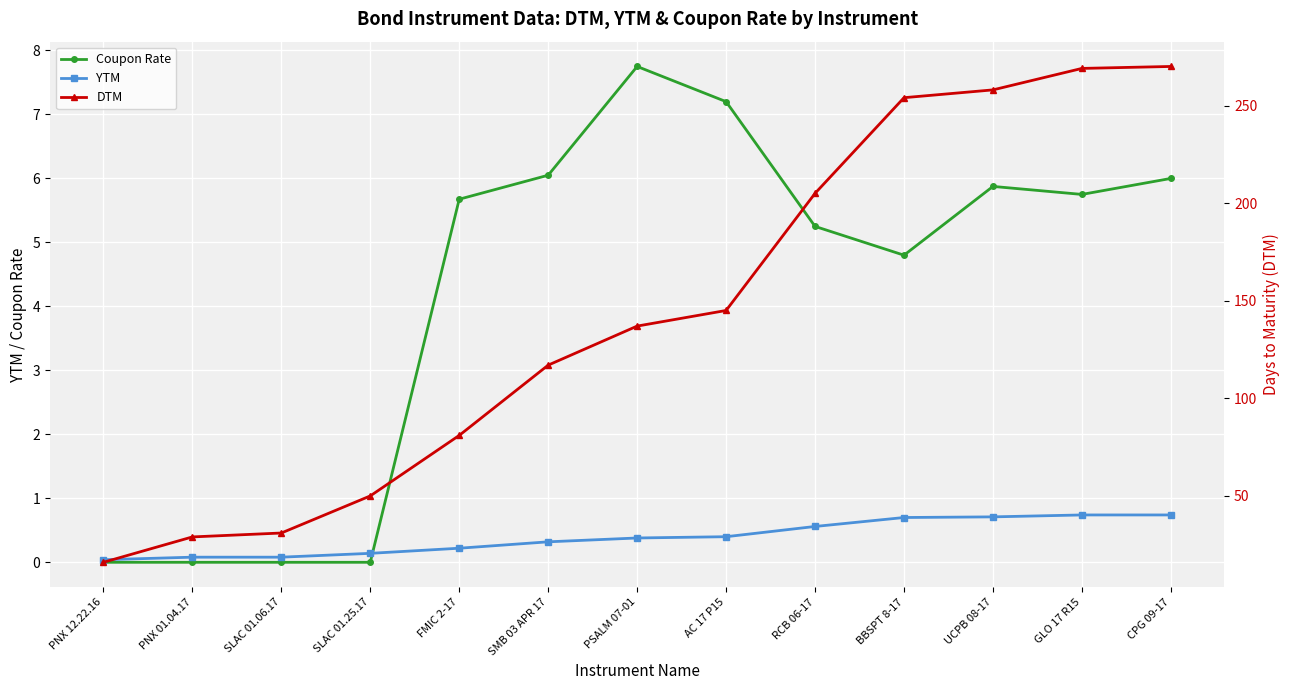

How many lines are shown in the chart?

3